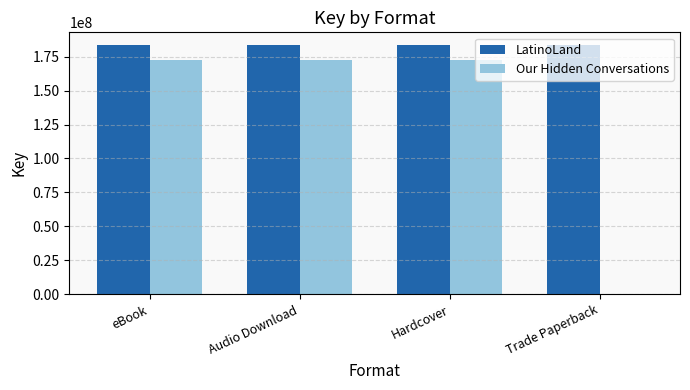

What are all the series names shown in the legend?

LatinoLand, Our Hidden Conversations